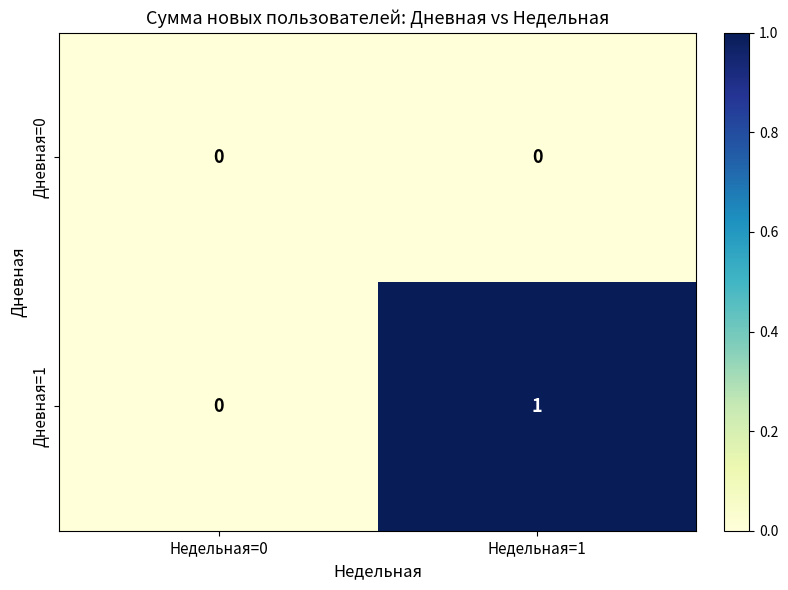

Which series changed the most between Недельная=0 and Недельная=1?

Дневная=1